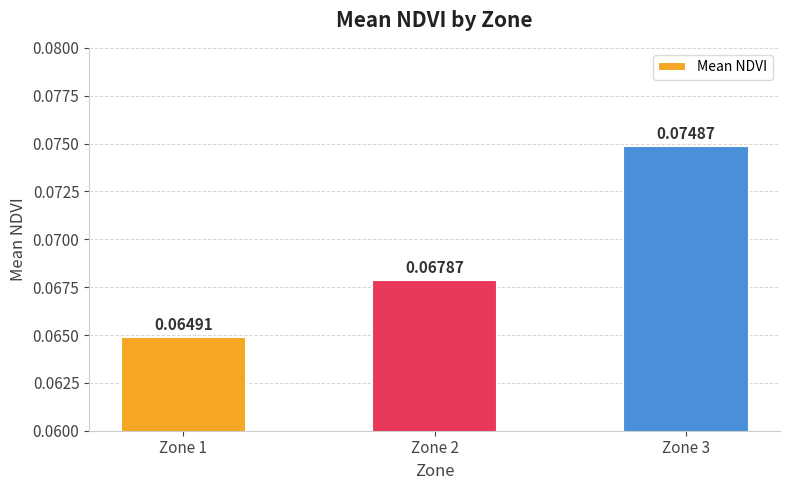

Rank the categories by value from highest to lowest.

Zone 3, Zone 2, Zone 1